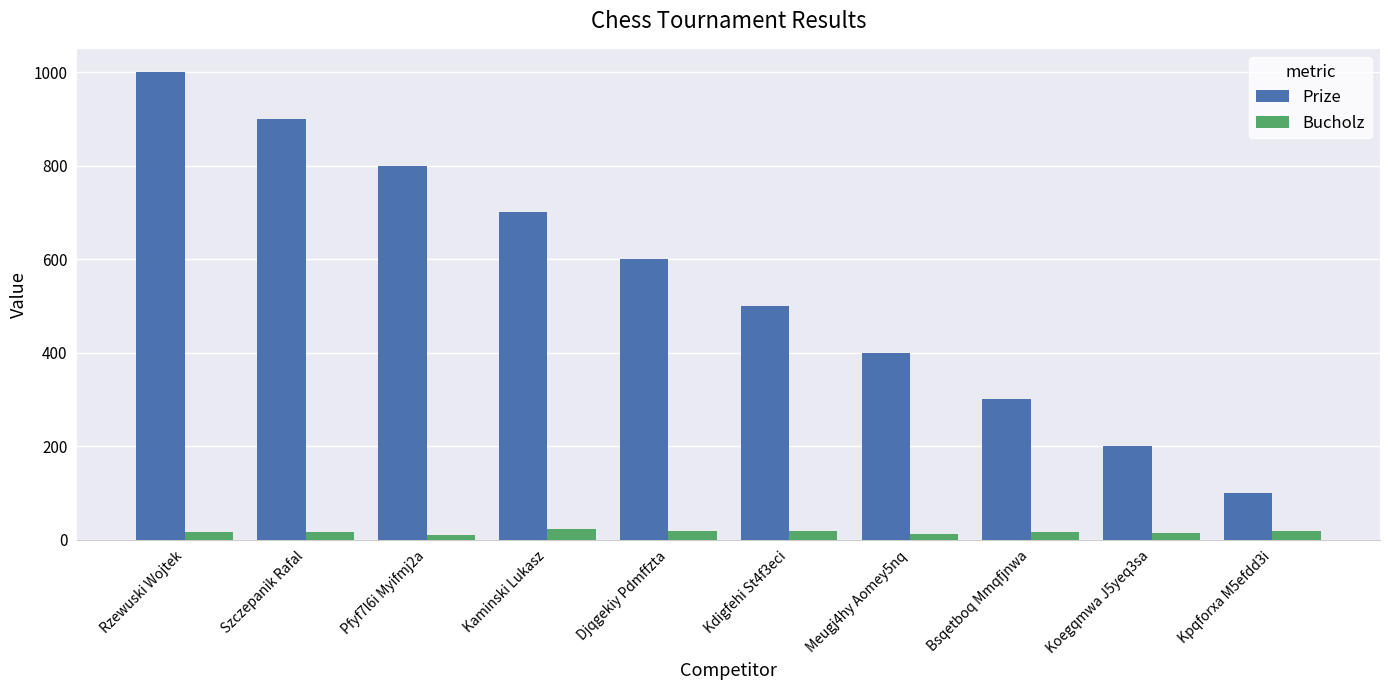

How many bars are there in total?

20